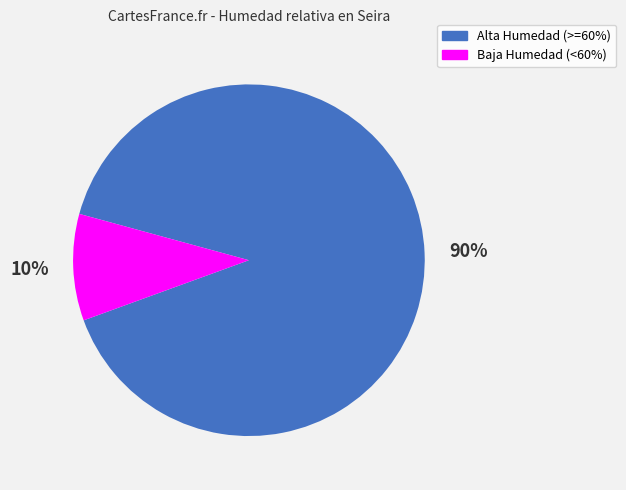

Does any single category account for the majority?

Yes